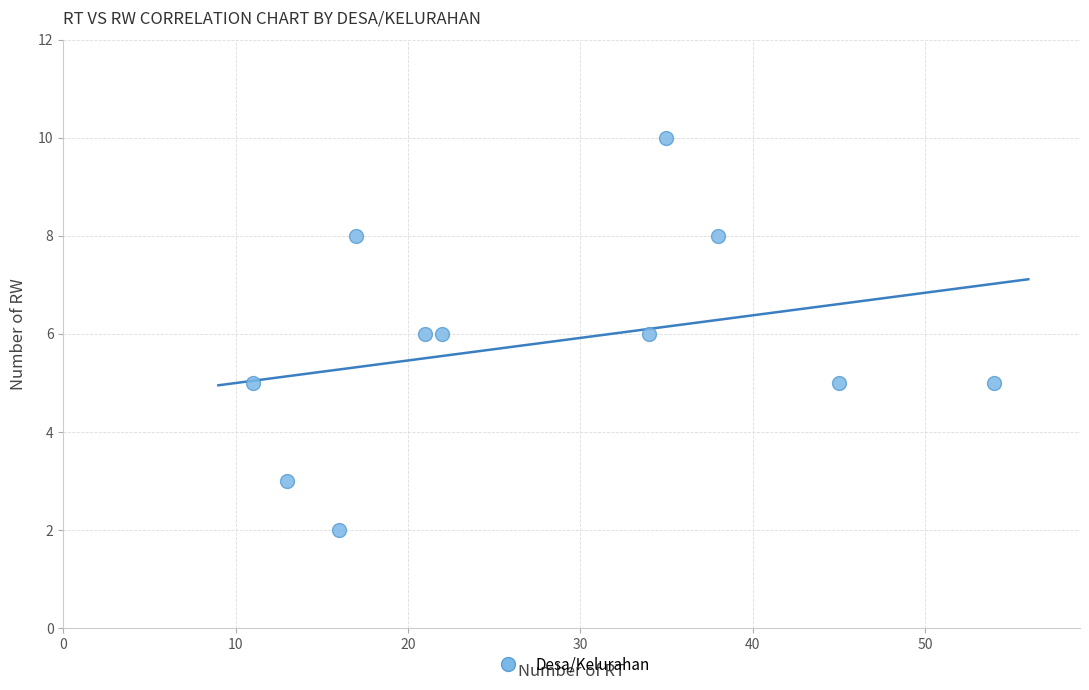

What is the range of Y values (max minus min)?

8